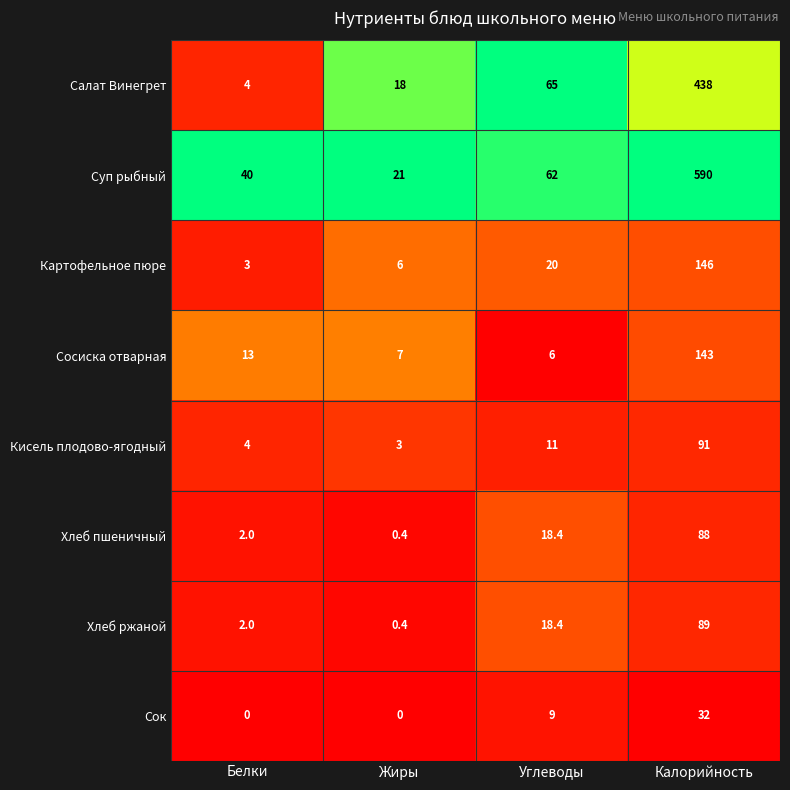

Which series changed the most between Белки and Жиры?

Суп рыбный